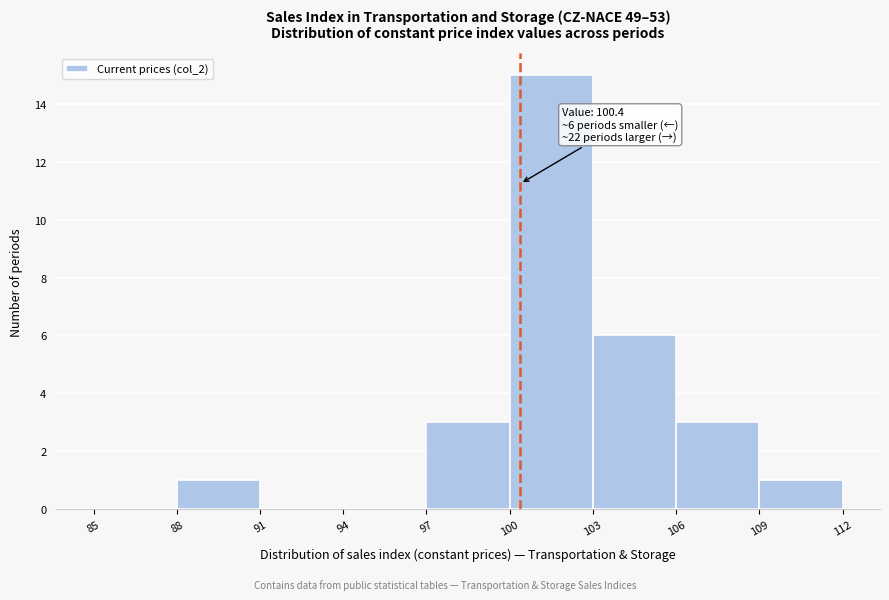

Over which range of the x-axis is the bar tallest?

100 to 103